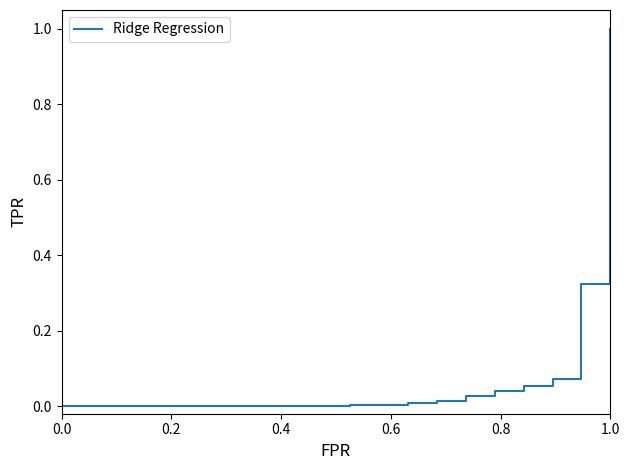

What is the difference between the maximum and minimum values?

1.0